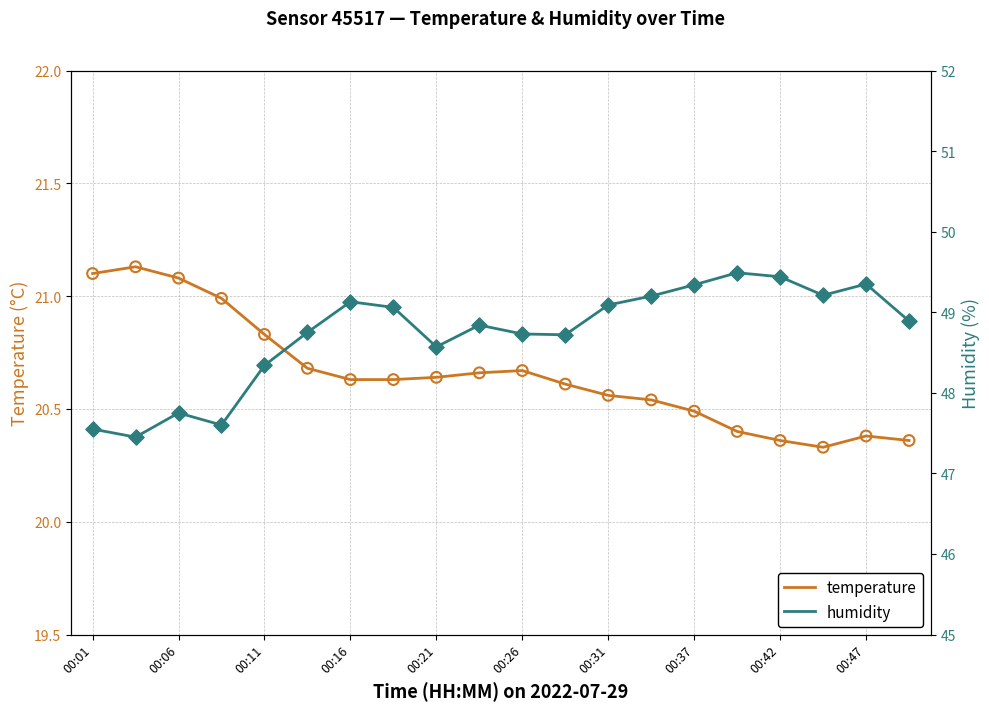

What are all the series names shown in the legend?

temperature, humidity